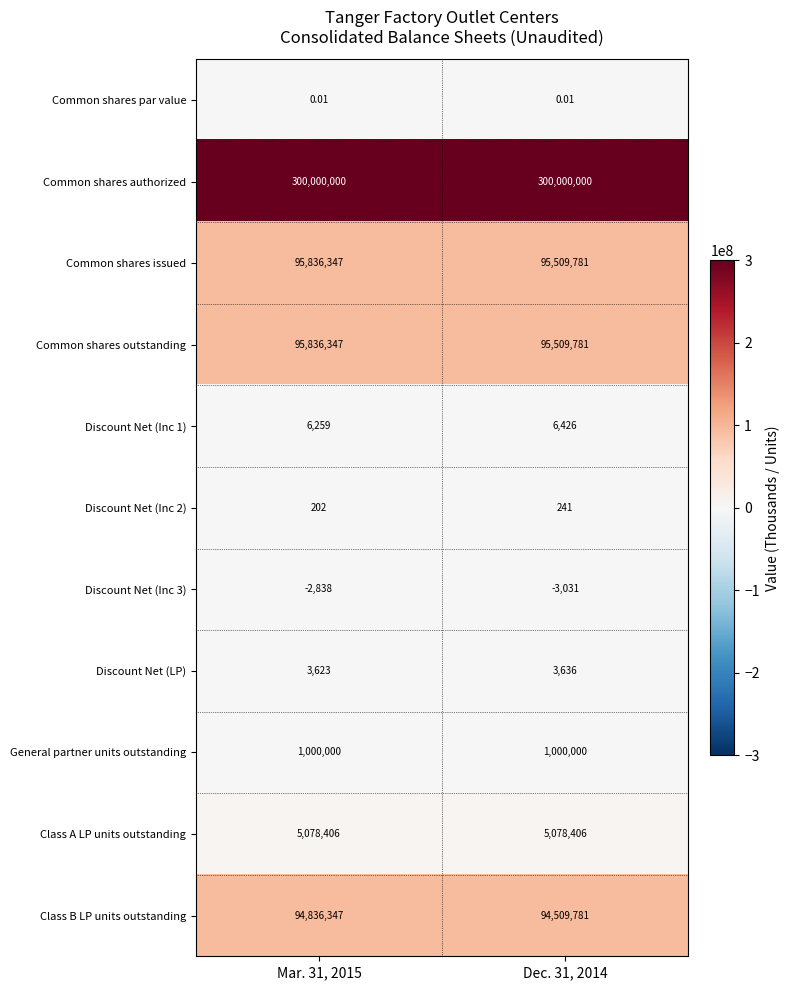

Is the value of Discount Net (Inc 2) at Mar. 31, 2015 greater than the value of Class A LP units outstanding at Dec. 31, 2014?

No